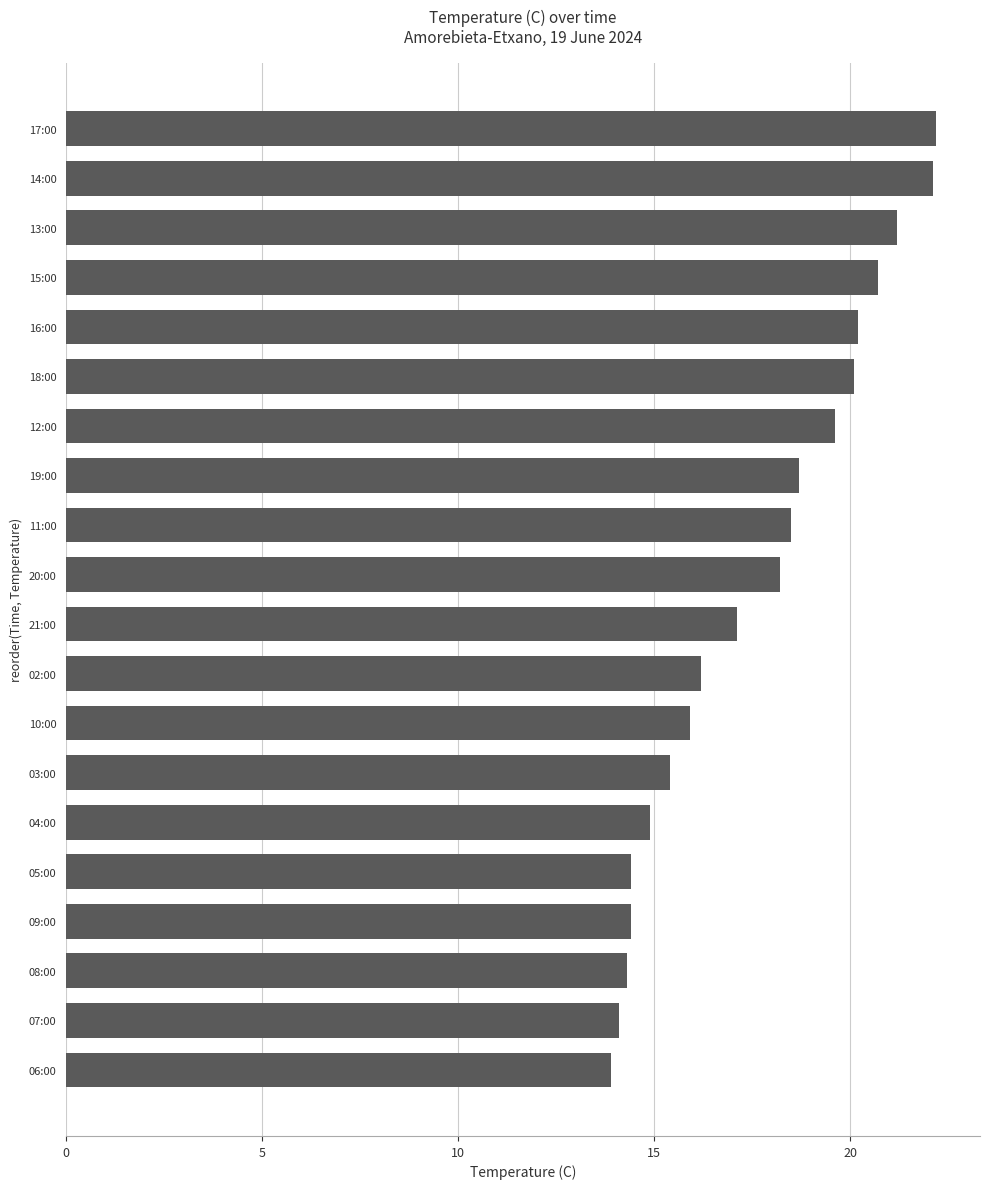

Reading bottom to top, list all the values displayed in this chart.

13.9	14.1	14.3	14.4	14.4	14.9	15.4	15.9	16.2	17.1	18.2	18.5	18.7	19.6	20.1	20.2	20.7	21.2	22.1	22.2